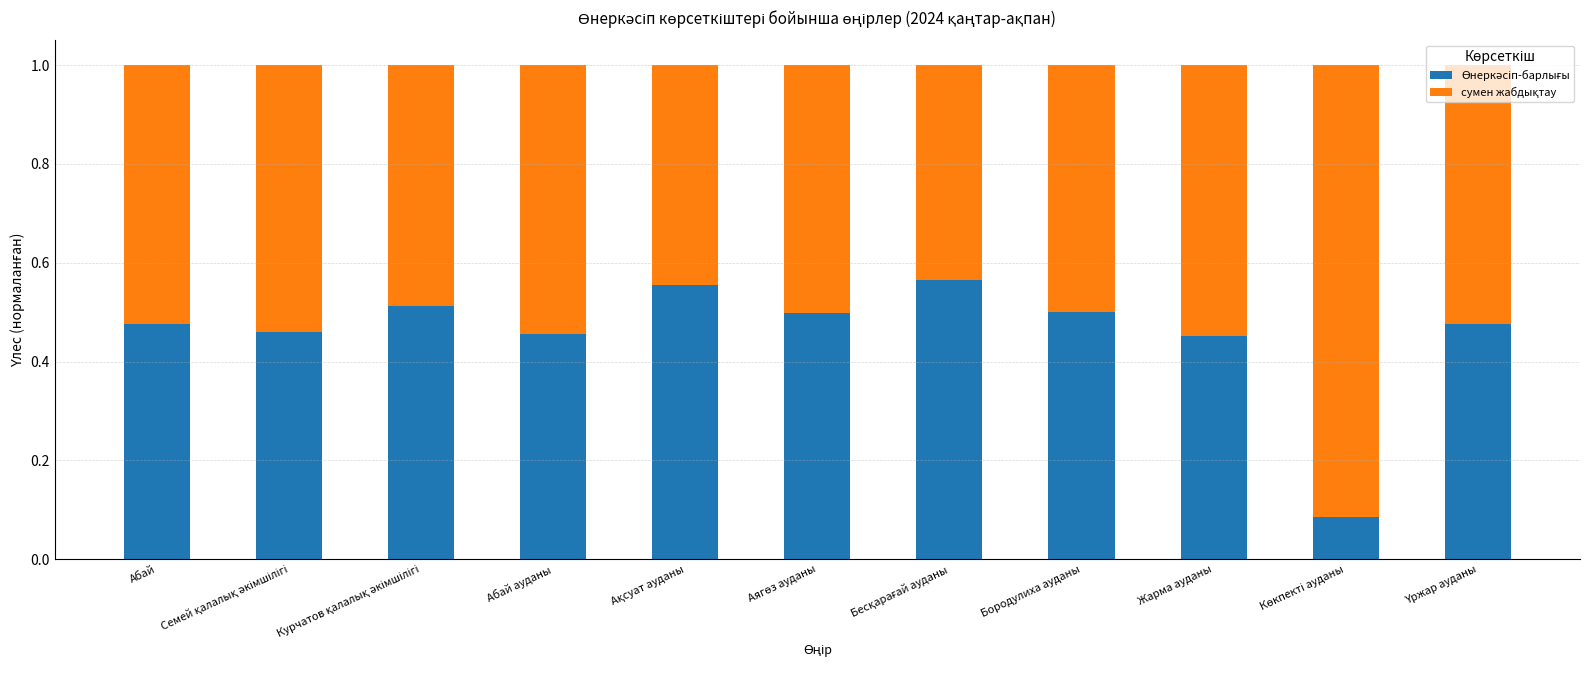

What is the label of the 10th bar from the right?

Семей қалалық әкімшілігі